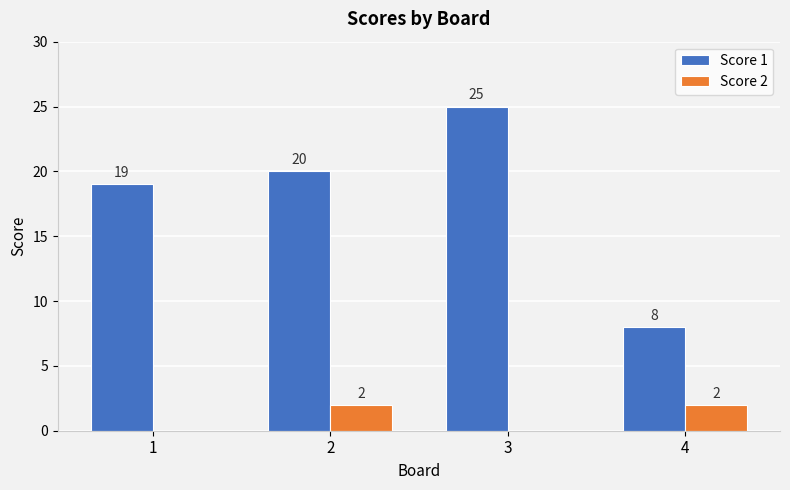

What is the sum of all Score 2 values?

4